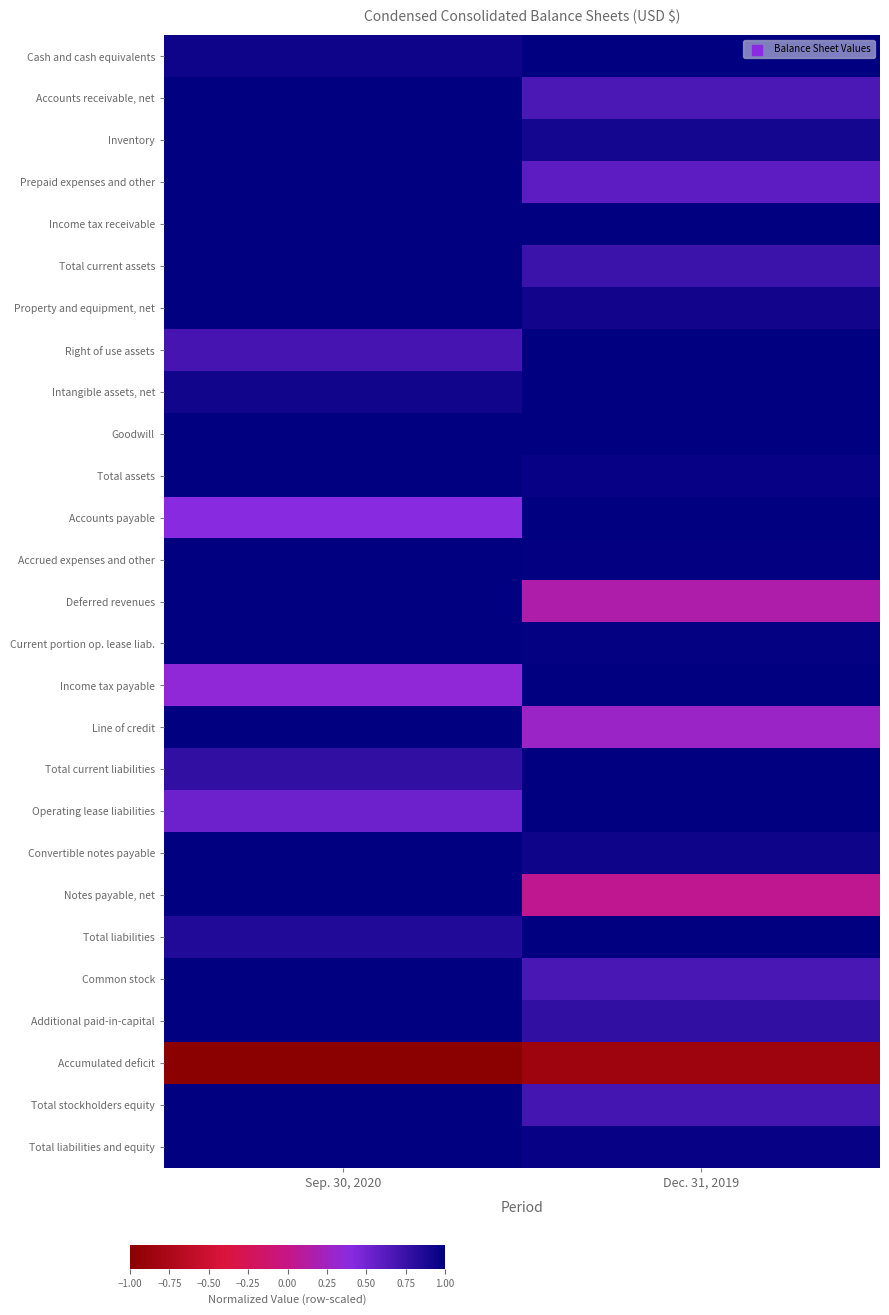

Rank the series at Dec. 31, 2019 from lowest to highest value.

Accumulated deficit, Notes payable, net, Deferred revenues, Line of credit, Prepaid expenses and other, Accounts receivable, net, Common stock, Total stockholders equity, Total current assets, Additional paid-in-capital, Inventory, Property and equipment, net, Convertible notes payable, Total assets, Total liabilities and equity, Current portion op. lease liab., Accrued expenses and other, Cash and cash equivalents, Income tax receivable, Right of use assets, Intangible assets, net, Goodwill, Accounts payable, Income tax payable, Total current liabilities, Operating lease liabilities, Total liabilities